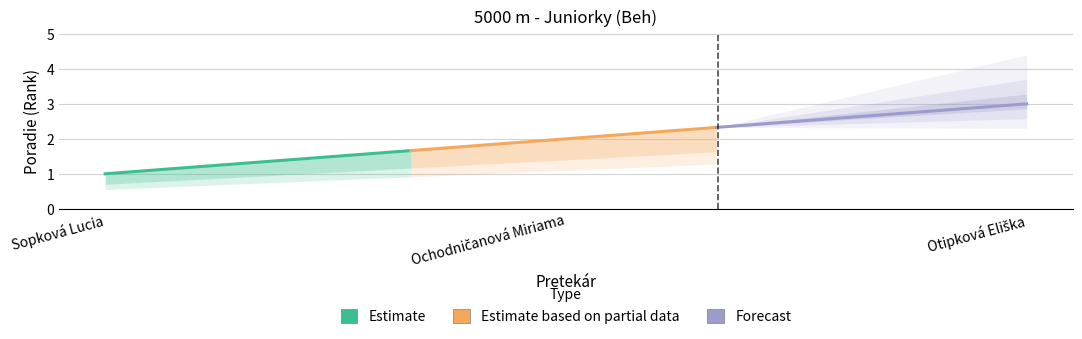

Where is the data nearest to the value 2?

Ochodničanová Miriama